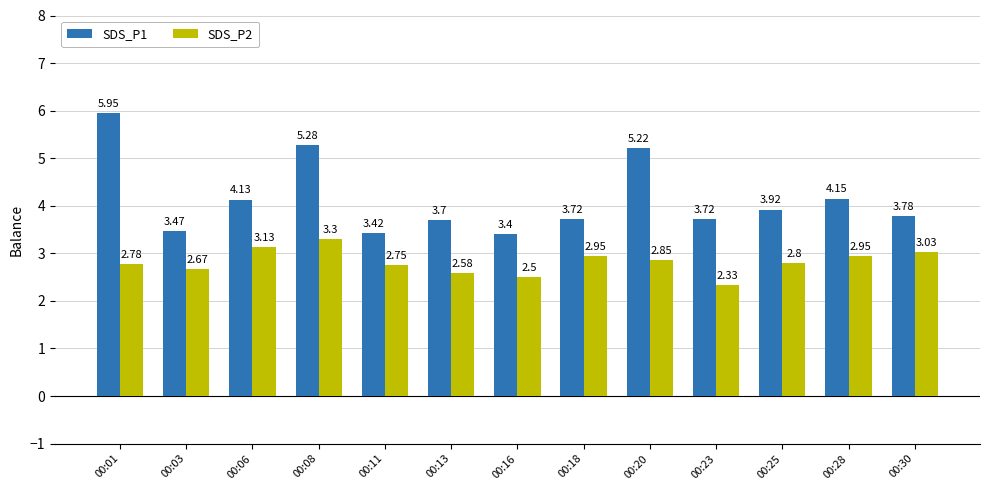

Rank the series at 00:28 from lowest to highest value.

SDS_P2, SDS_P1